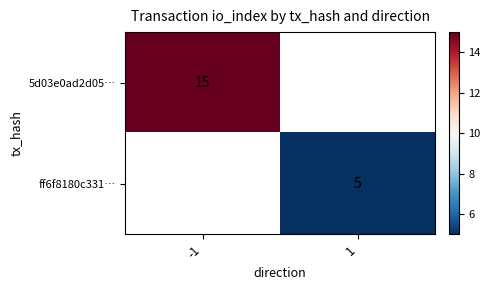

Is it true that ff6f8180c331… equals 3 at 1?

False